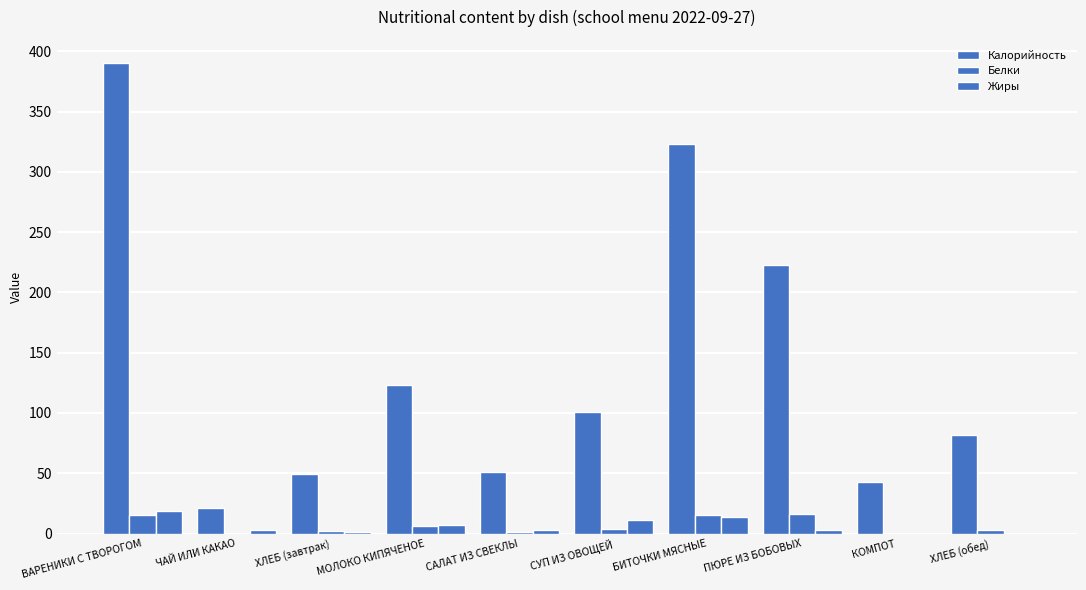

Are the bars grouped side by side (vs. stacked)?

Yes